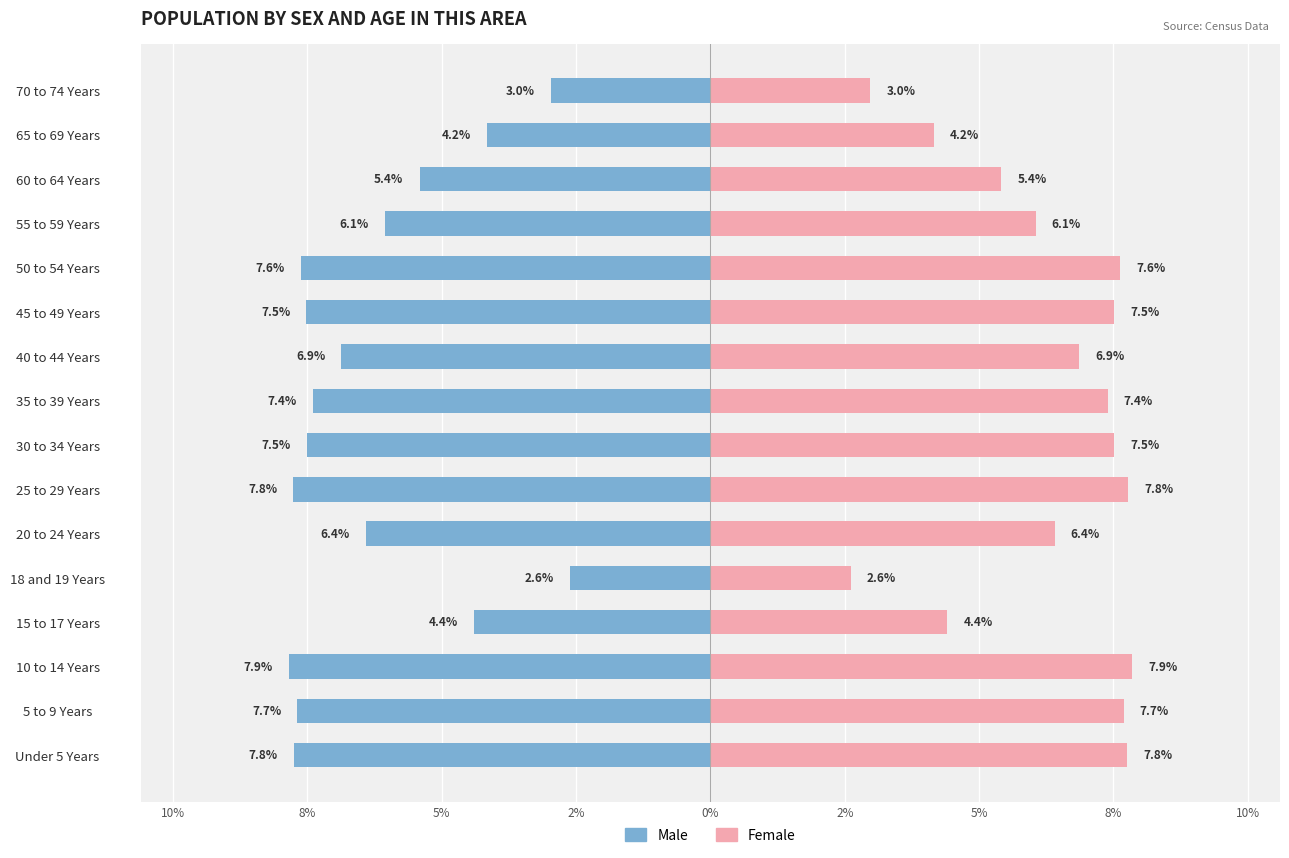

List the series in order of their overall mean, highest first.

Female, Male